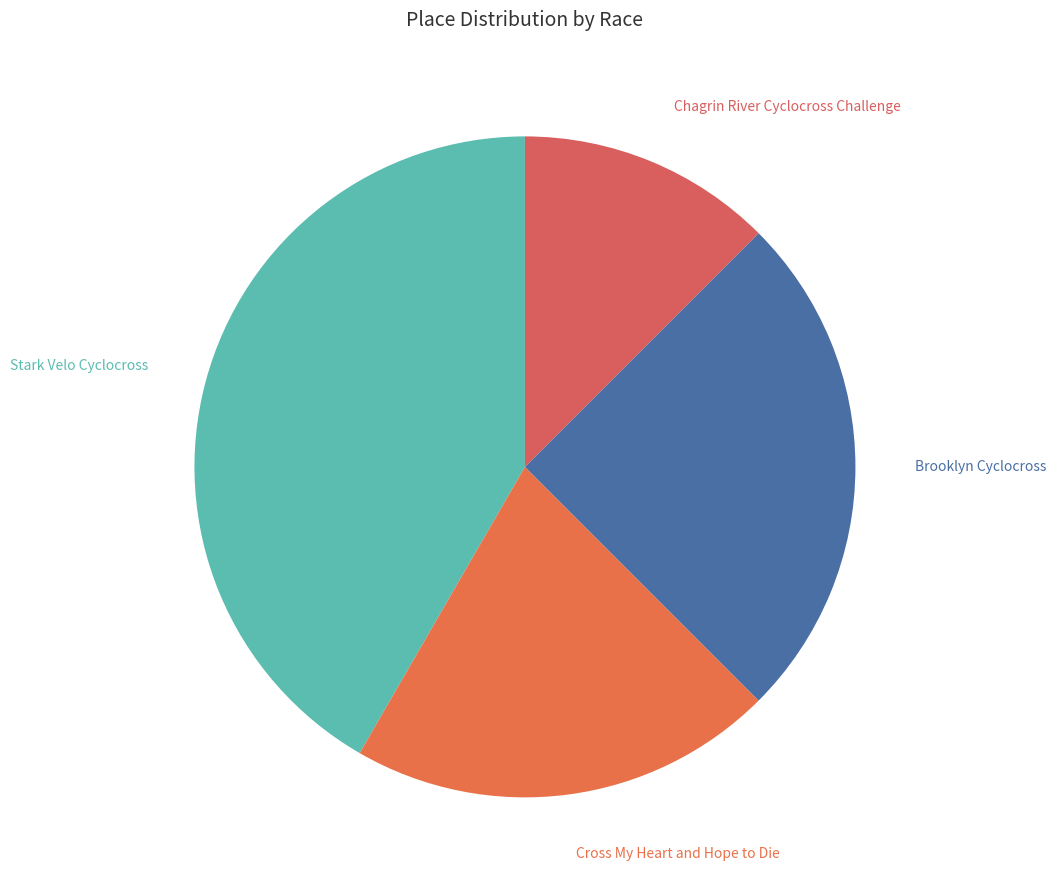

Count the number of slices in the pie.

4